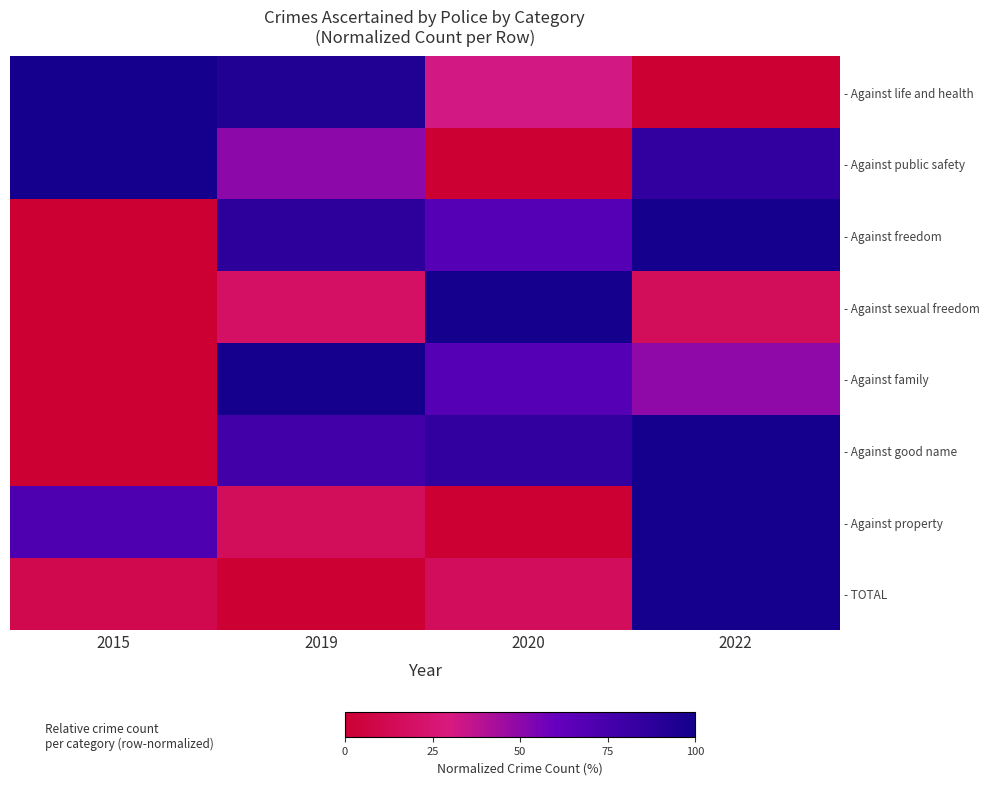

Which category has the lowest value in the - Against sexual freedom series?

2015